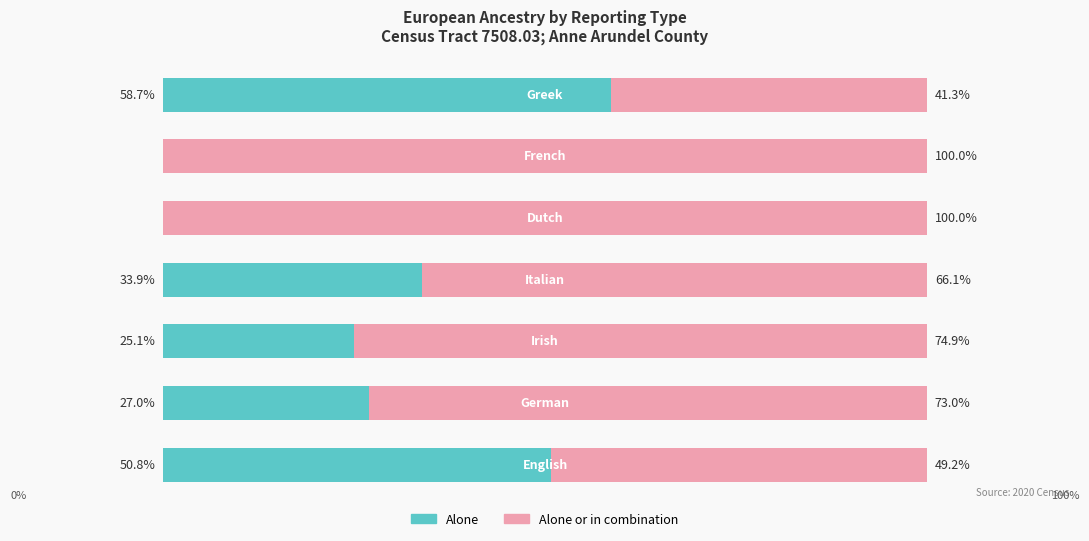

Rank the series by their maximum value, from highest to lowest.

Alone or in combination, Alone